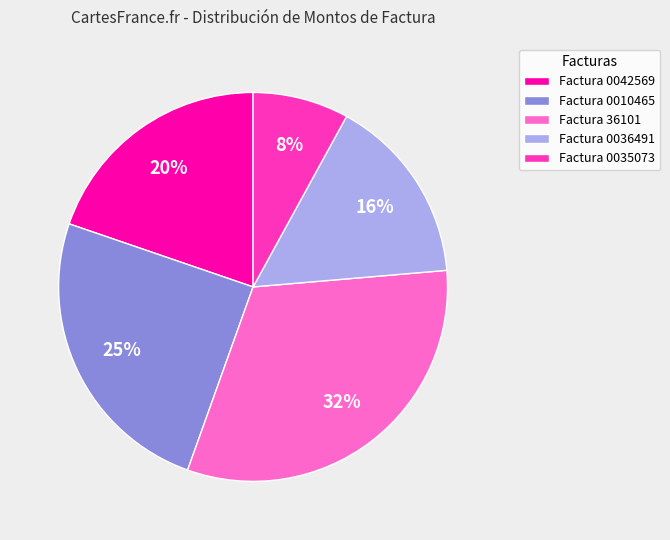

Do Factura 0035073 and Factura 36101 together represent more than half of the pie?

No